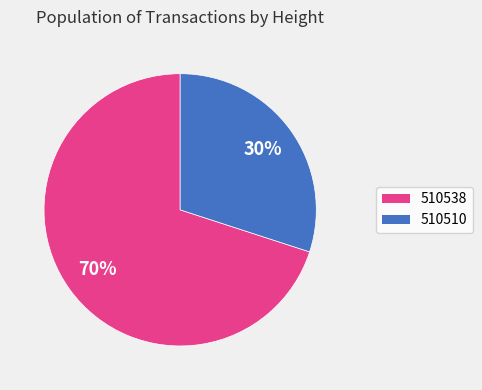

Which category has the biggest portion of the pie?

510538